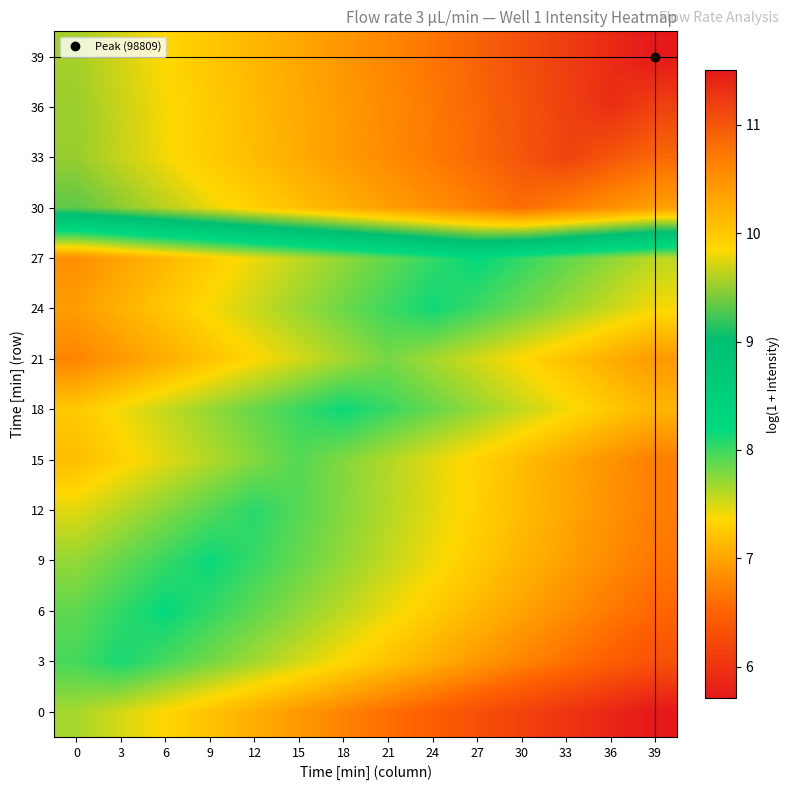

Reading left to right, list all the values displayed in this chart.

0: 0=7.7	3=7.5	6=7.4	9=7.2	12=7.1	15=6.9	18=6.8	21=6.6	24=6.5	27=6.3	30=6.2	33=6.0	36=5.9	39=5.7
3: 0=8.0	3=8.1	6=8.0	9=7.8	12=7.7	15=7.5	18=7.4	21=7.2	24=7.1	27=6.9	30=6.8	33=6.6	36=6.5	39=6.3
6: 0=7.9	3=8.0	6=8.2	9=8.0	12=7.9	15=7.7	18=7.6	21=7.4	24=7.3	27=7.1	30=7.0	33=6.8	36=6.7	39=6.5
9: 0=7.7	3=7.9	6=8.0	9=8.2	12=8.0	15=7.9	18=7.7	21=7.6	24=7.4	27=7.3	30=7.1	33=7.0	36=6.8	39=6.7
12: 0=7.5	3=7.6	6=7.8	9=7.9	12=8.1	15=7.9	18=7.8	21=7.6	24=7.5	27=7.3	30=7.2	33=7.0	36=6.9	39=6.7
15: 0=7.2	3=7.3	6=7.5	9=7.6	12=7.8	15=7.9	18=7.8	21=7.6	24=7.5	27=7.3	30=7.2	33=7.0	36=6.9	39=6.7
18: 0=7.3	3=7.4	6=7.6	9=7.7	12=7.9	15=8.0	18=8.2	21=8.0	24=7.9	27=7.7	30=7.6	33=7.4	36=7.3	39=7.1
21: 0=6.8	3=6.9	6=7.1	9=7.2	12=7.4	15=7.5	18=7.7	21=7.8	24=7.7	27=7.5	30=7.4	33=7.2	36=7.1	39=6.9
24: 0=6.9	3=7.1	6=7.2	9=7.4	12=7.5	15=7.7	18=7.8	21=8.0	24=8.1	27=8.0	30=7.8	33=7.7	36=7.5	39=7.4
27: 0=6.8	3=7.0	6=7.1	9=7.3	12=7.4	15=7.6	18=7.7	21=7.9	24=8.0	27=8.2	30=8.0	33=7.9	36=7.7	39=7.6
30: 0=9.3	3=9.5	6=9.6	9=9.8	12=9.9	15=10.1	18=10.2	21=10.4	24=10.5	27=10.7	30=10.8	33=10.7	36=10.5	39=10.4
33: 0=9.5	3=9.7	6=9.8	9=10.0	12=10.1	15=10.3	18=10.4	21=10.6	24=10.7	27=10.9	30=11.0	33=11.2	36=11.0	39=10.9
36: 0=9.5	3=9.7	6=9.8	9=10.0	12=10.1	15=10.3	18=10.4	21=10.6	24=10.7	27=10.9	30=11.0	33=11.2	36=11.3	39=11.2
39: 0=9.6	3=9.7	6=9.9	9=10.0	12=10.2	15=10.3	18=10.5	21=10.6	24=10.8	27=10.9	30=11.1	33=11.2	36=11.4	39=11.5